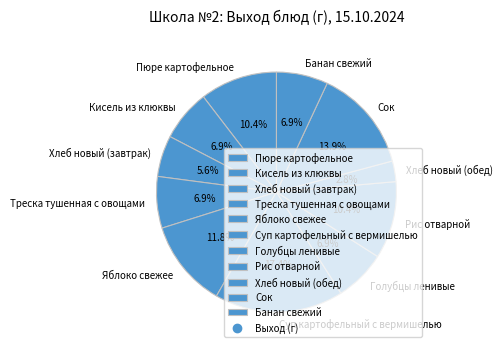

Between Суп картофельный с вермишелью and Яблоко свежее, which is larger?

Суп картофельный с вермишелью